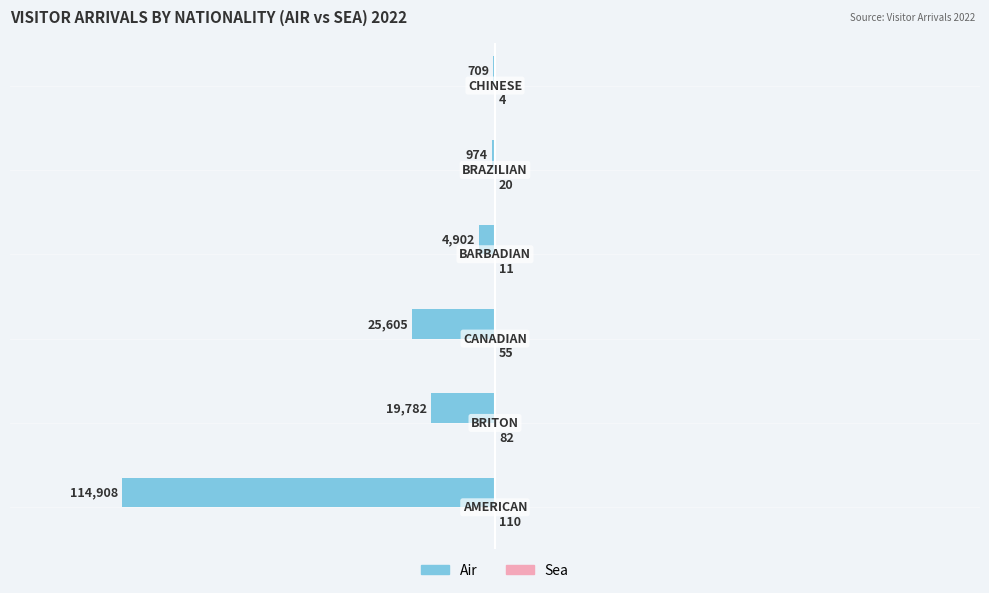

What is the maximum value for Air?

-709